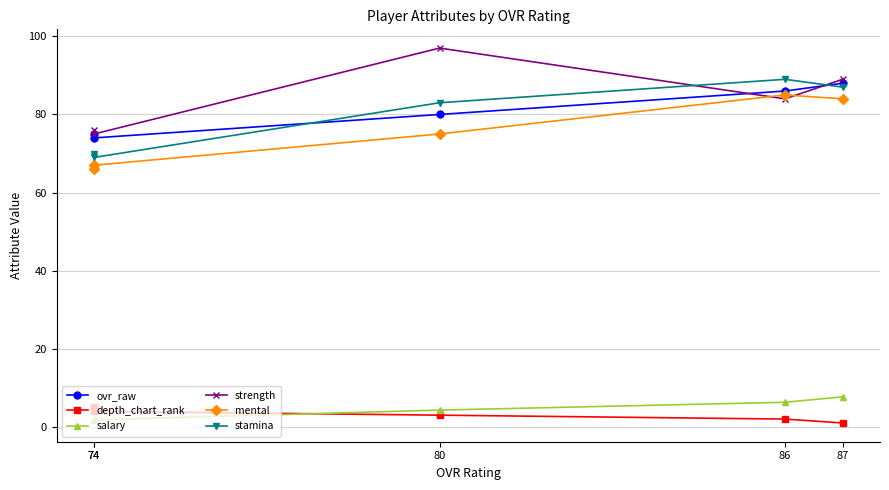

Is it true that mental equals 119.3 at 80?

False